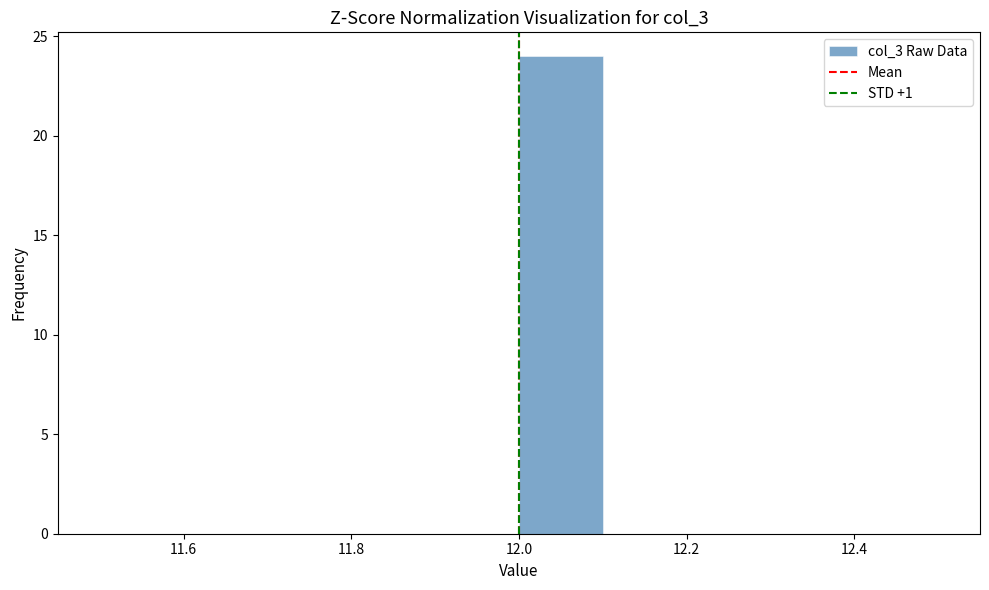

Reading left to right, list every bar in this chart as the range it spans on the x-axis followed by its height. The values are not printed on the chart, so give them approximately, as read against the axis.

11.5 to 11.6: 0
11.6 to 11.7: 0
11.7 to 11.8: 0
11.8 to 11.9: 0
11.9 to 12.0: 0
12.0 to 12.1: 24
12.1 to 12.2: 0
12.2 to 12.3: 0
12.3 to 12.4: 0
12.4 to 12.5: 0